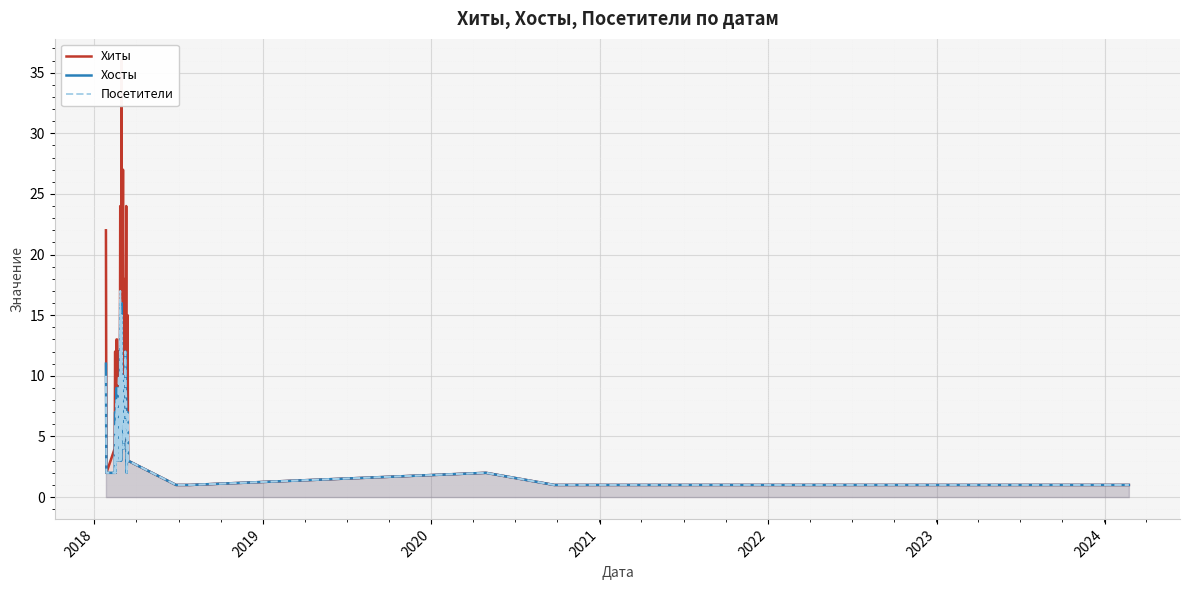

How many interior local peaks does the Хосты series have?

9